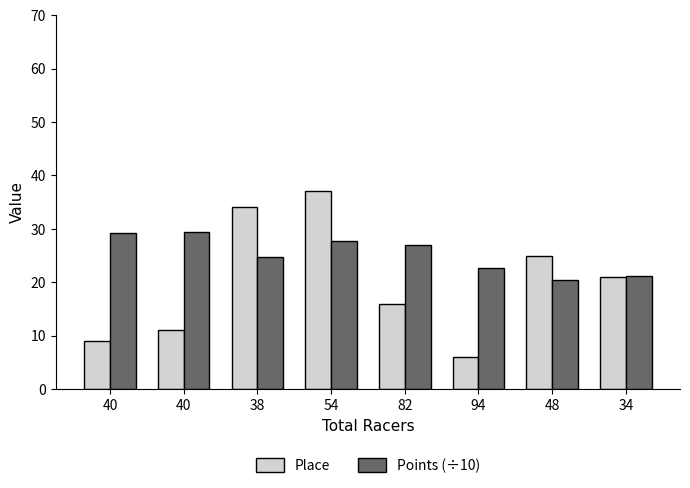

The Place series shows 6.0 at 94. True or false?

True